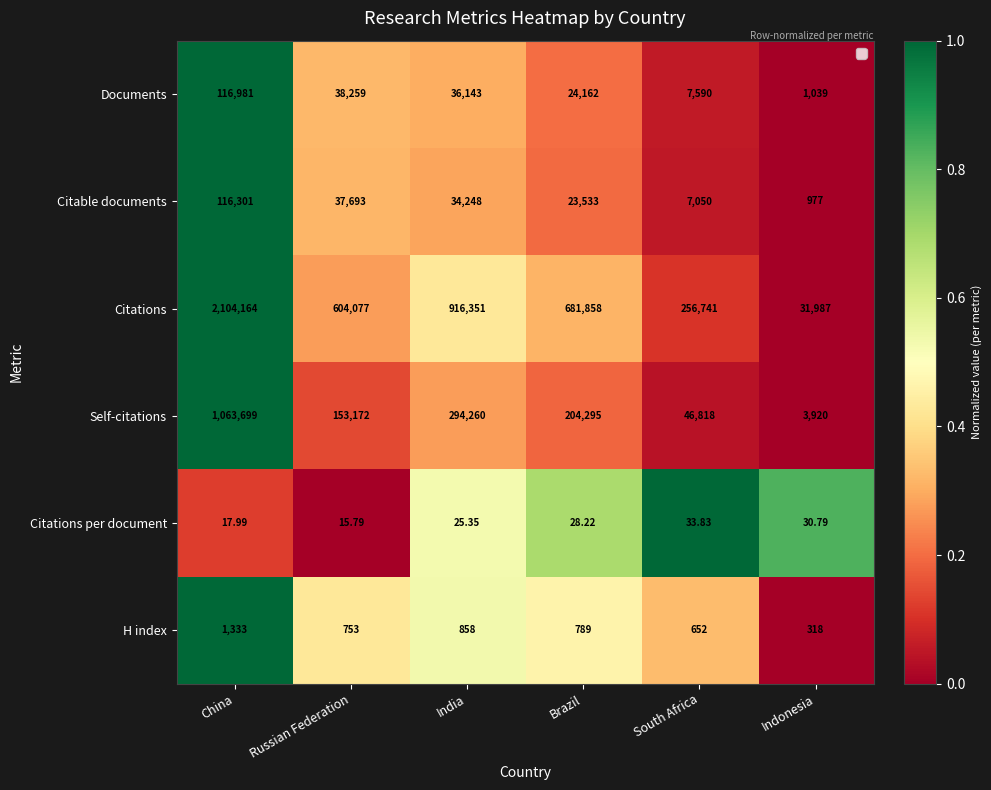

Which series has the largest range (max minus min)?

Citations